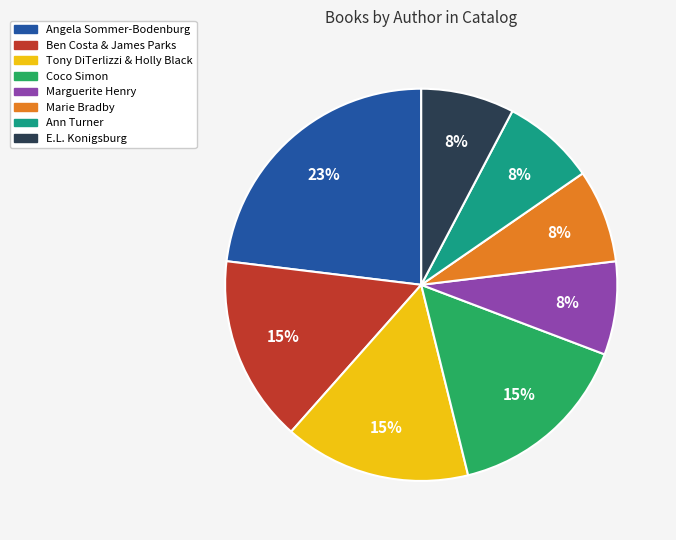

Which has a higher value, Marie Bradby or Angela Sommer-Bodenburg?

Angela Sommer-Bodenburg